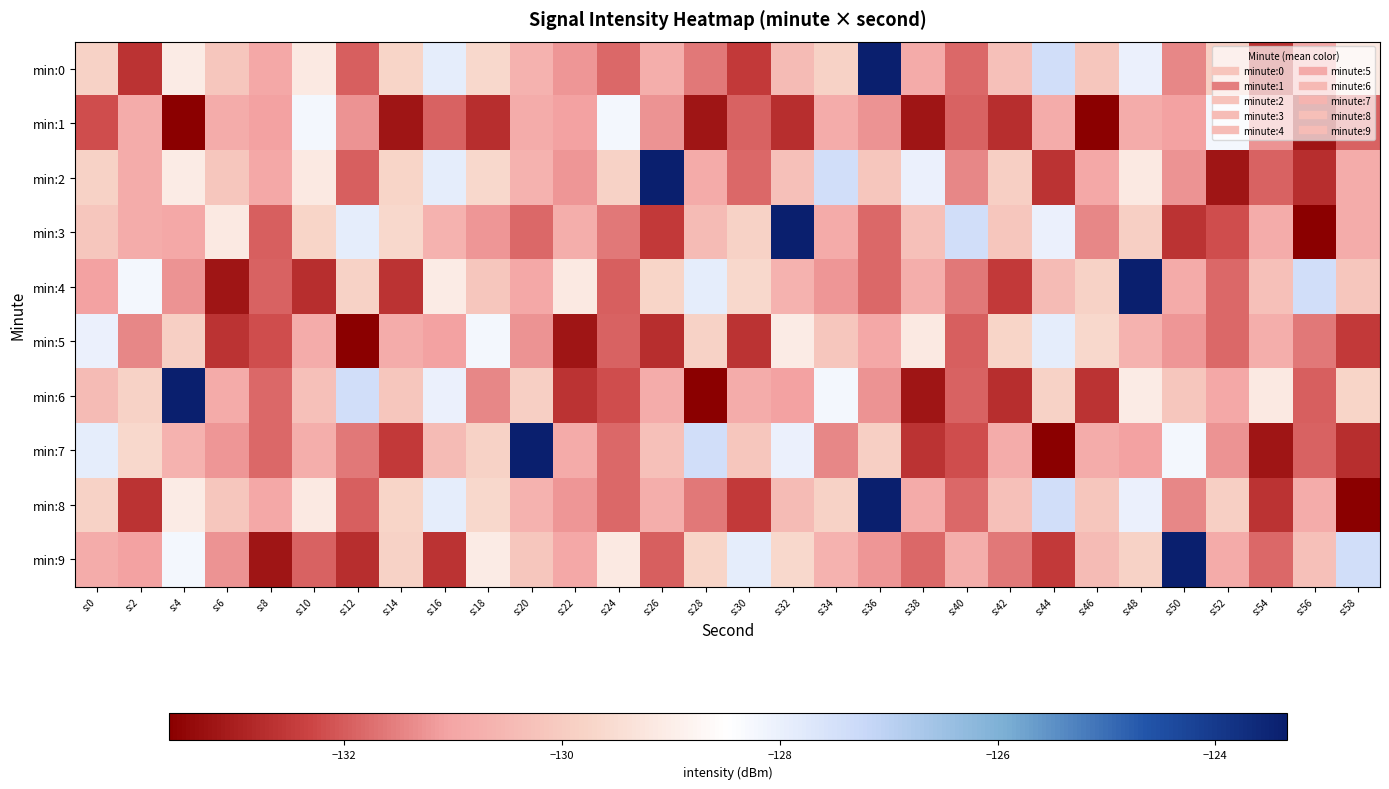

Between s:2 and s:24, which series saw the biggest shift?

min:4